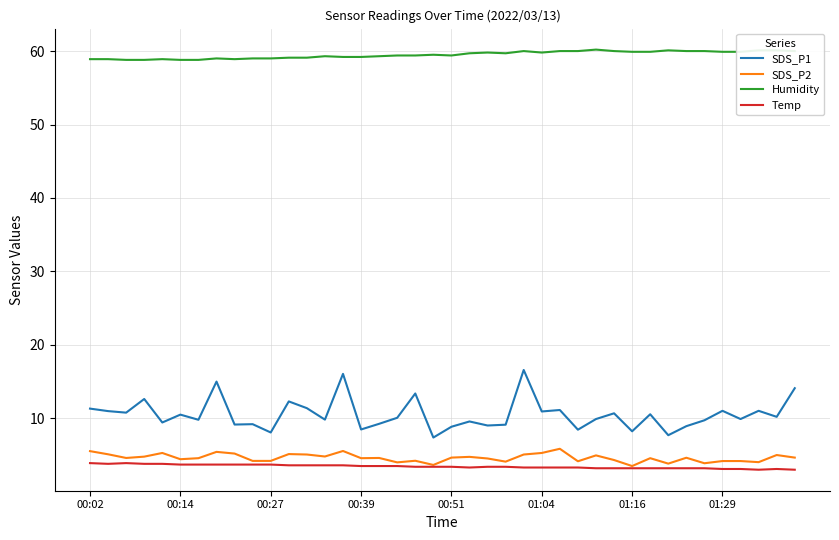

Which series has the largest total across all categories?

Humidity